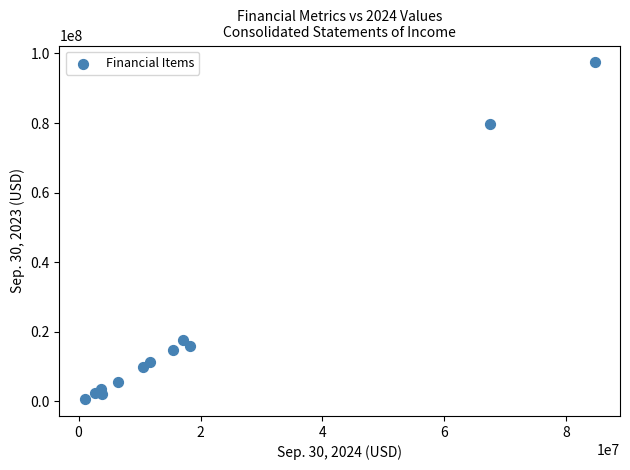

What is the range of X values (max minus min)?

83612471